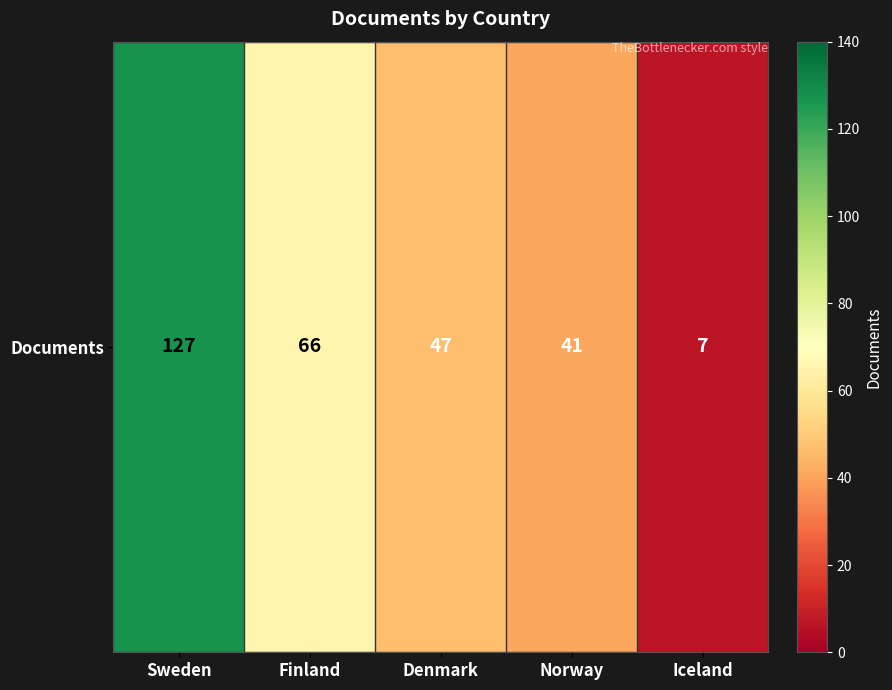

List the labels in order of value, smallest first.

Iceland, Norway, Denmark, Finland, Sweden